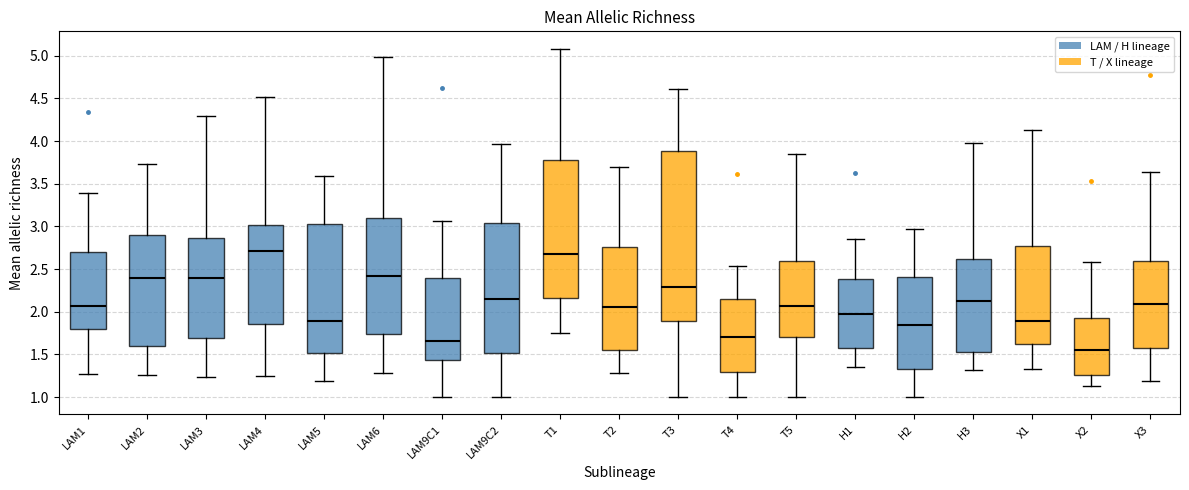

Which box has the lowest median line?

X2